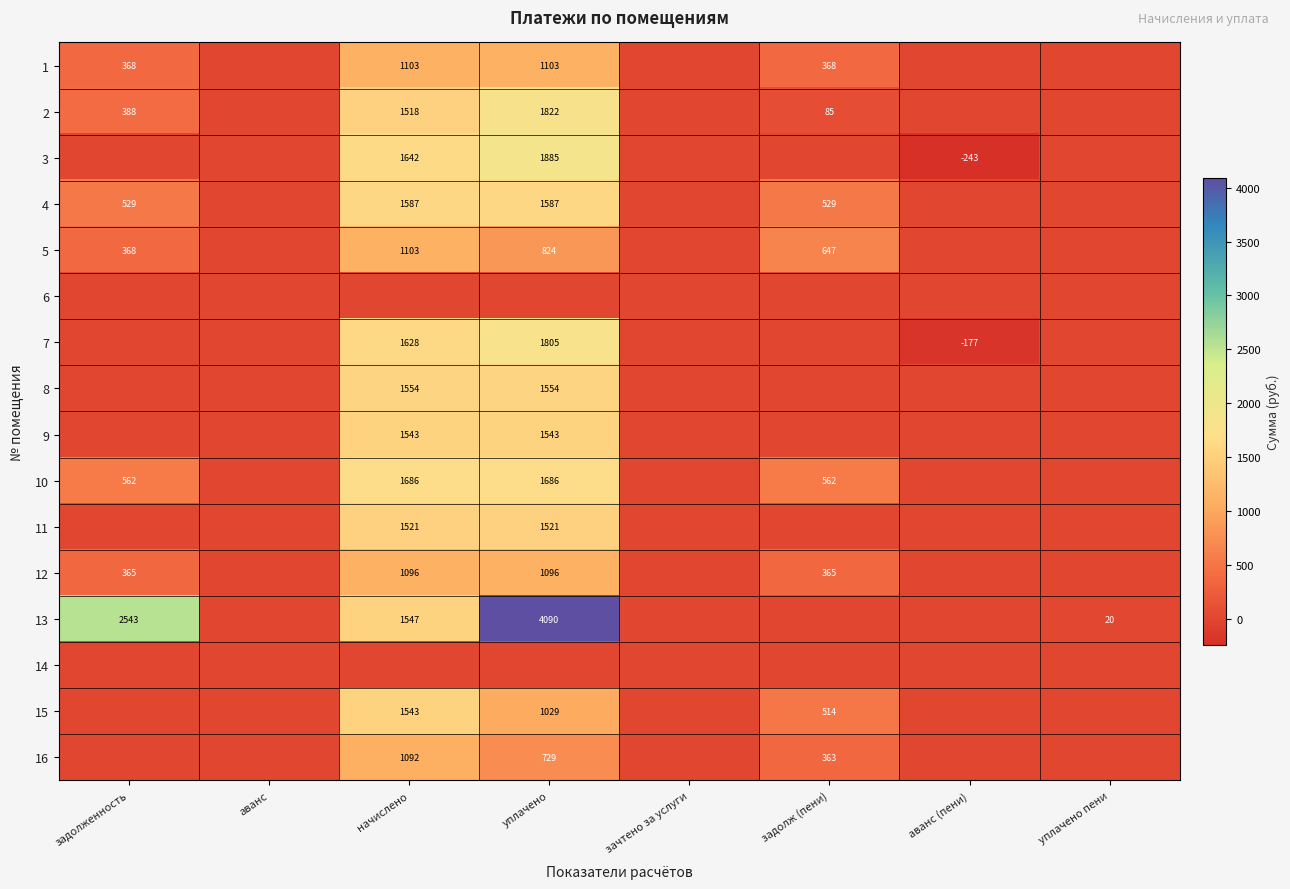

The value of 2 at уплачено is 1822. True or false?

True